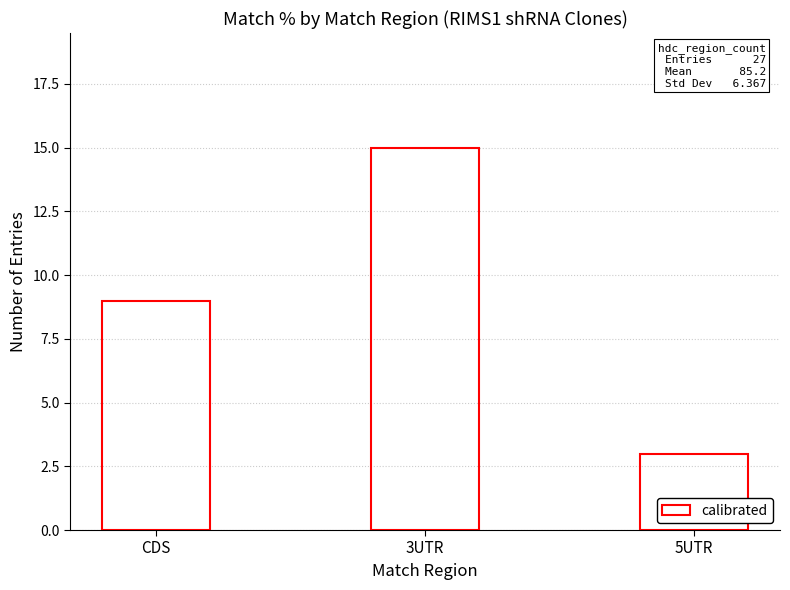

Rank the categories by value from lowest to highest.

5UTR, CDS, 3UTR